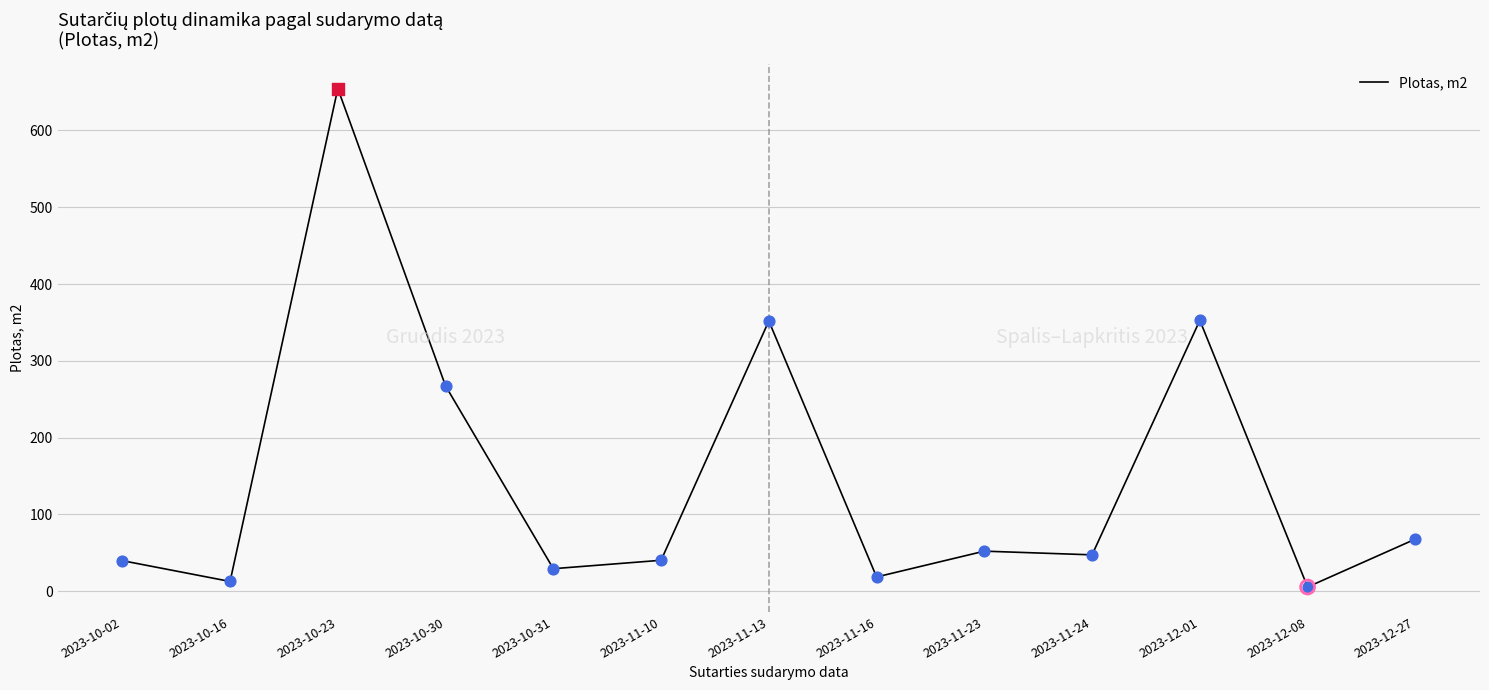

Approximately how many times larger is the value at 2023-11-16 compared to 2023-10-30?

0.1